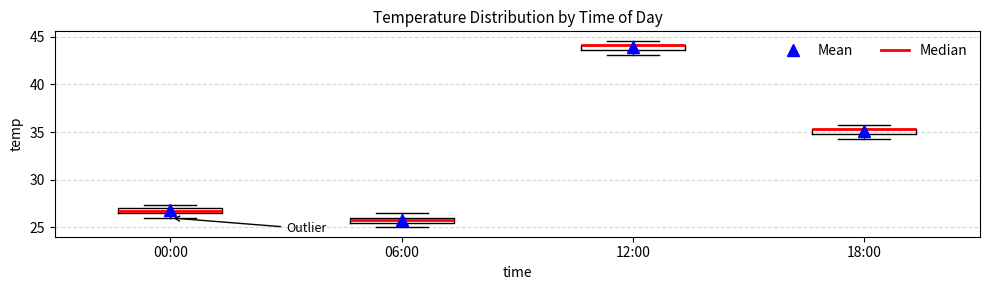

Where is the upper edge of the box for 00:00 on the y-axis? The values are not printed on the chart, so give them approximately, as read against the axis.

27.0